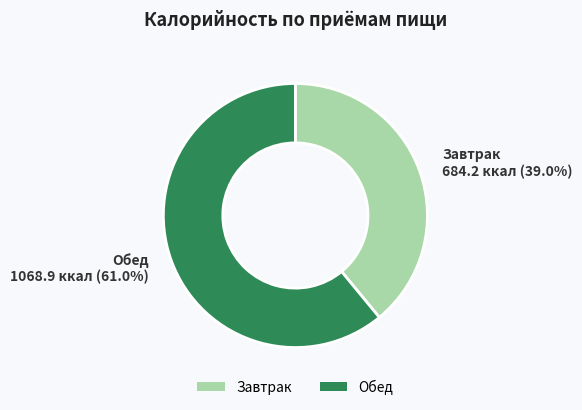

What is the total percentage of Обед and Завтрак?

100.0%